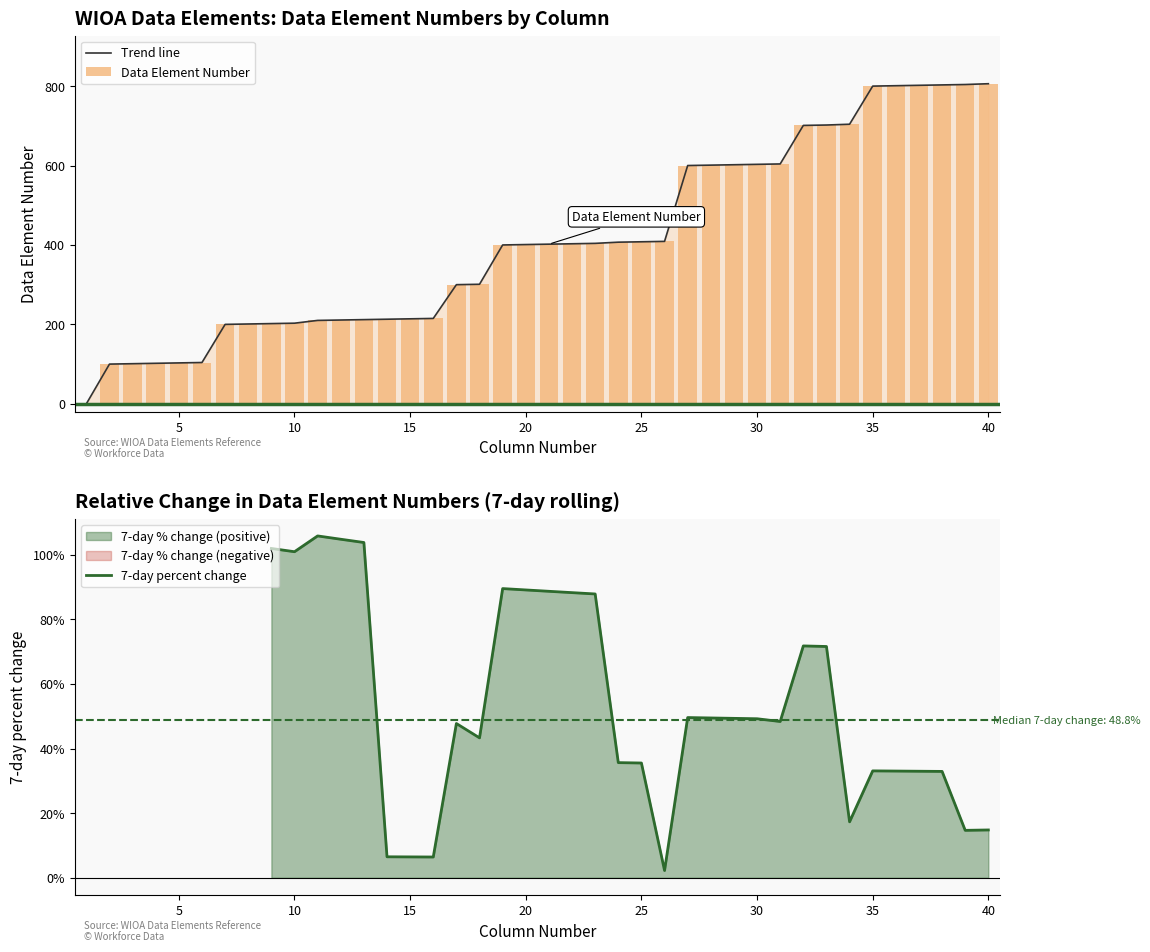

Reading left to right, extract all data points from this chart.

1=0	2=100	3=101	4=102	5=103	6=104	7=200	8=201	9=202	10=203	11=210	12=211	13=212	14=213	15=214	16=215	17=300	18=301	19=400	20=401	21=402	22=403	23=404	24=407	25=408	26=409	27=600	28=601	29=602	30=603	31=604	32=701	33=702	34=704	35=800	36=801	37=802	38=803	39=804	40=806